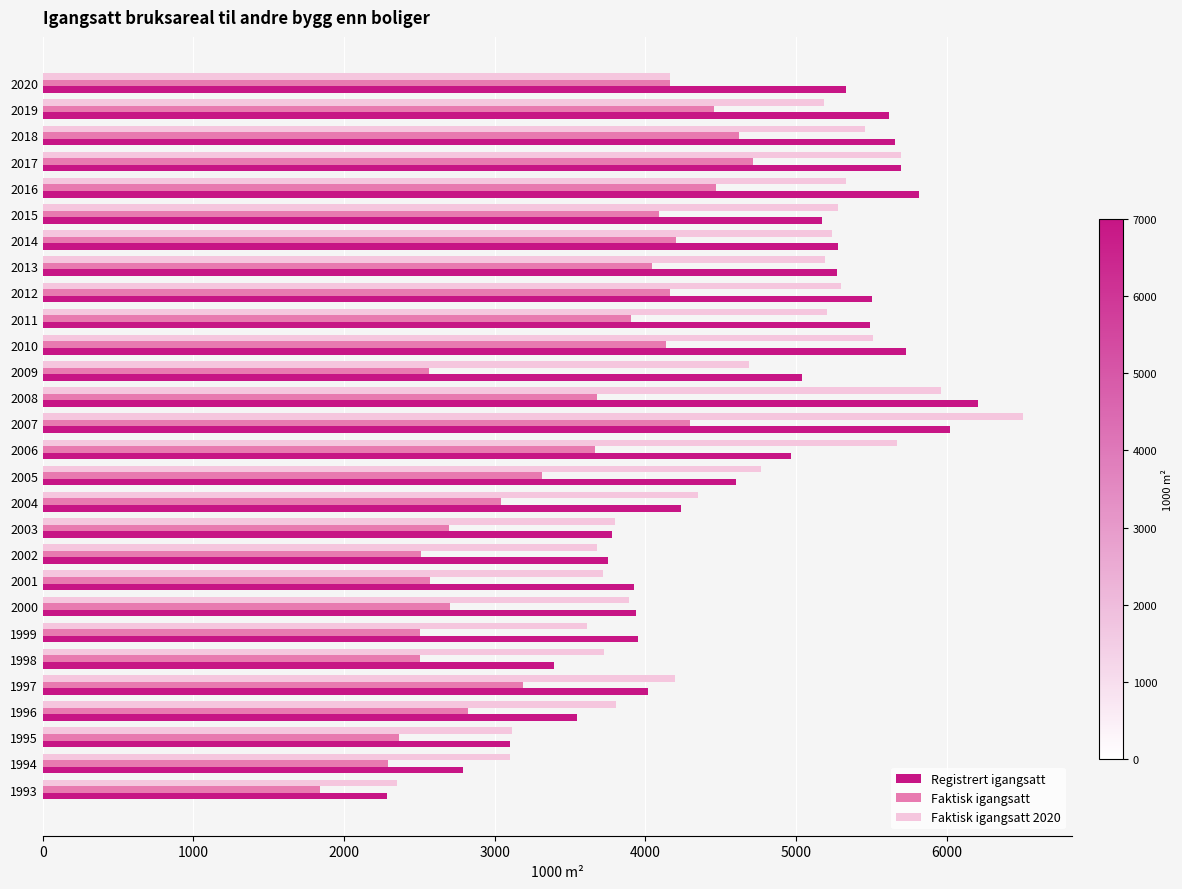

Read the Faktisk igangsatt value at 1994, to the nearest 50.

2300